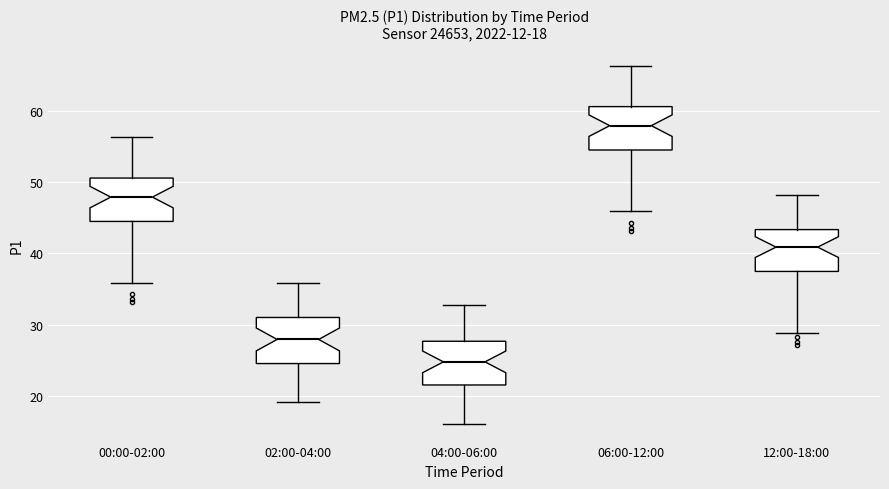

Which box's median line is the lowest?

04:00-06:00